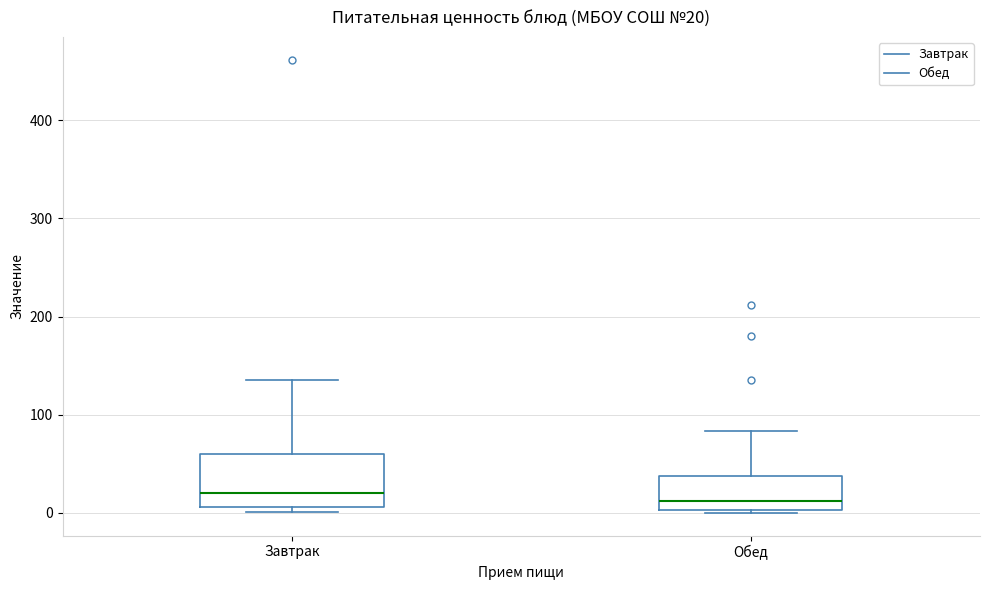

Which box is the tallest, from its lower edge to its upper edge?

Завтрак